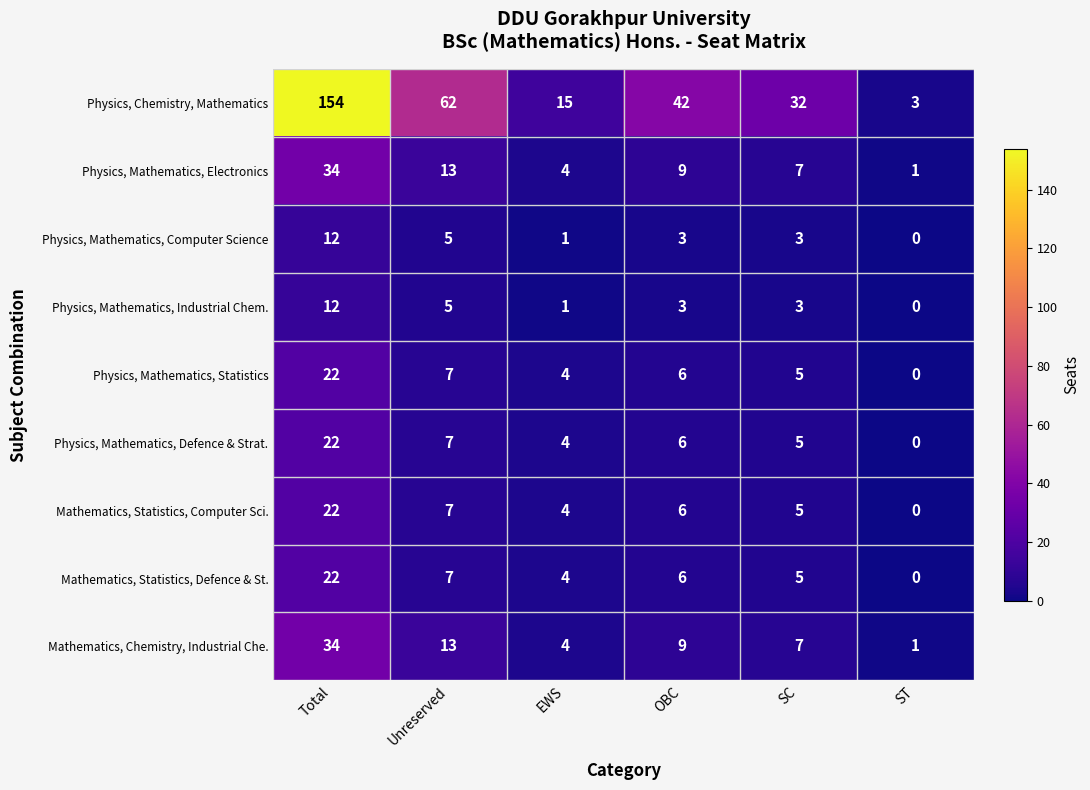

At which label is Physics, Mathematics, Computer Science closest to 6?

Unreserved